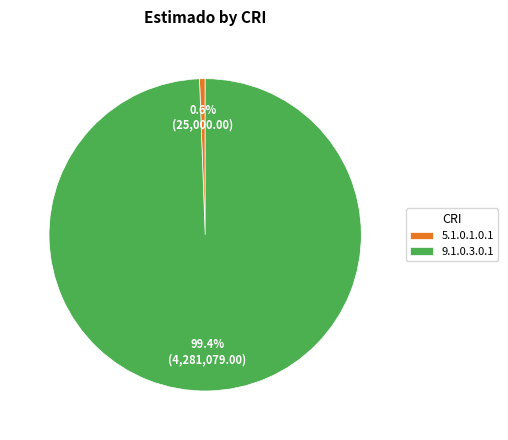

Is it true that 5.1.0.1.0.1 is 15% of the pie?

False